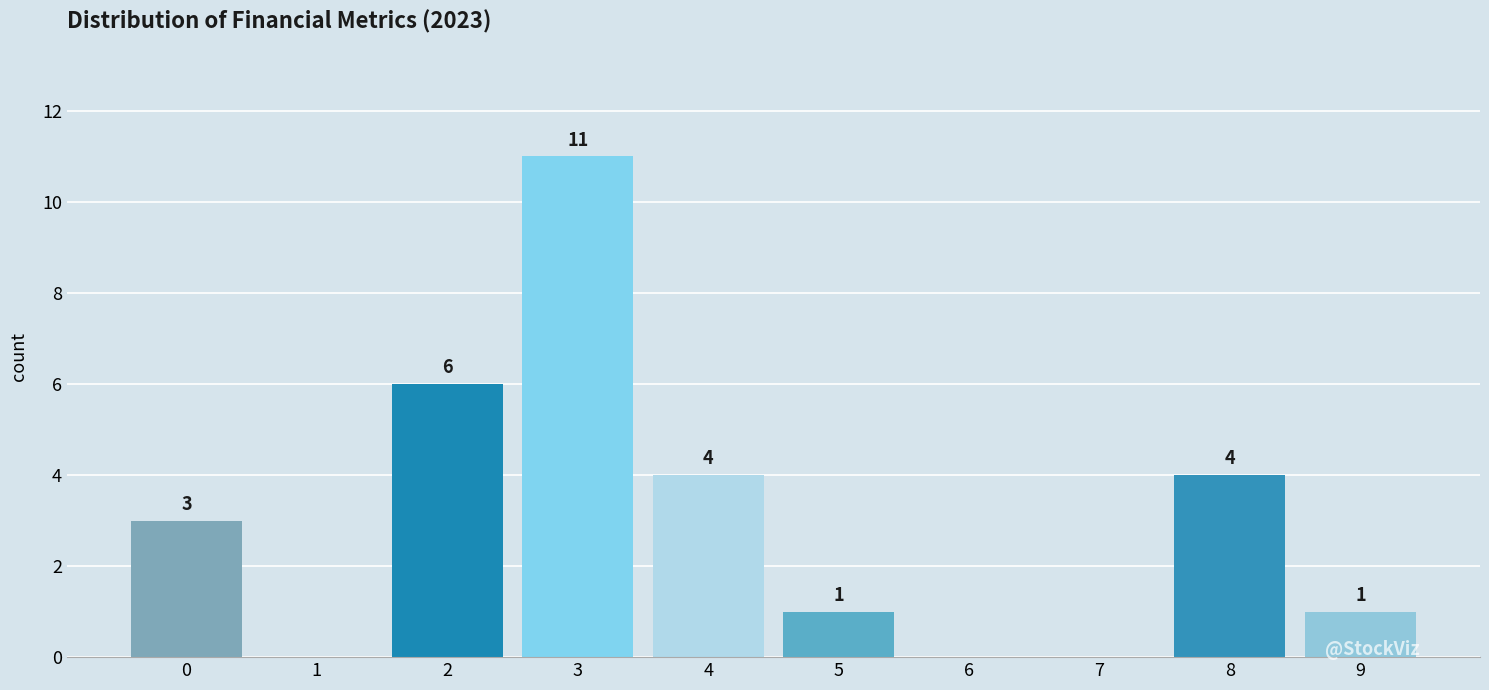

Reading right to left, list all the values displayed in this chart.

9=1	8=4	7=0	6=0	5=1	4=4	3=11	2=6	1=0	0=3